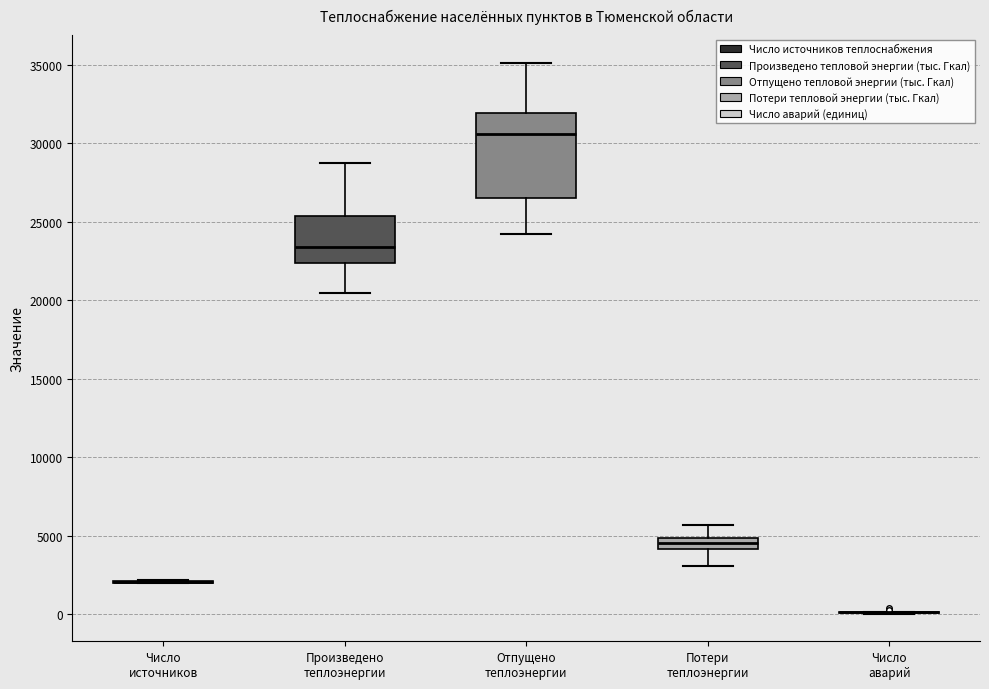

Which box is the tallest, from its lower edge to its upper edge?

Отпущено теплоэнергии